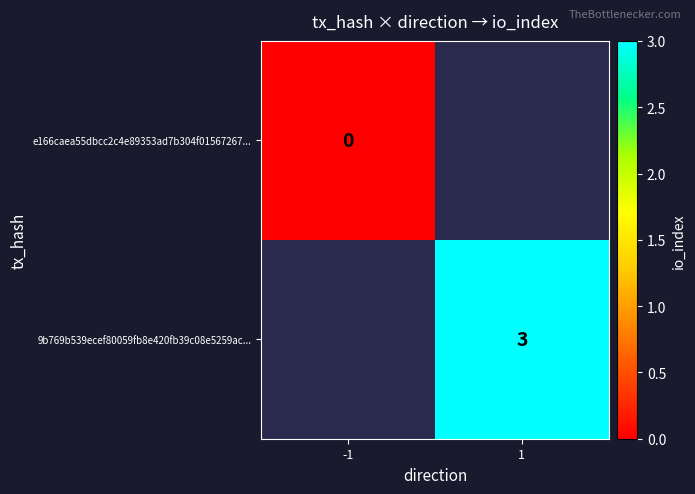

True or false: 9b769b539ecef80059fb8e420fb39c08e5259ac... has a value of 0.8 at 1.

False